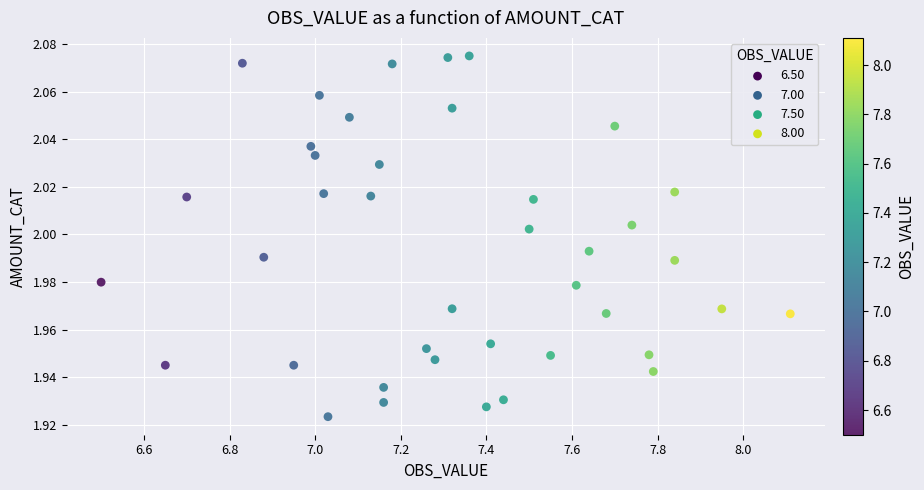

What is the range of X values (max minus min)?

1.6